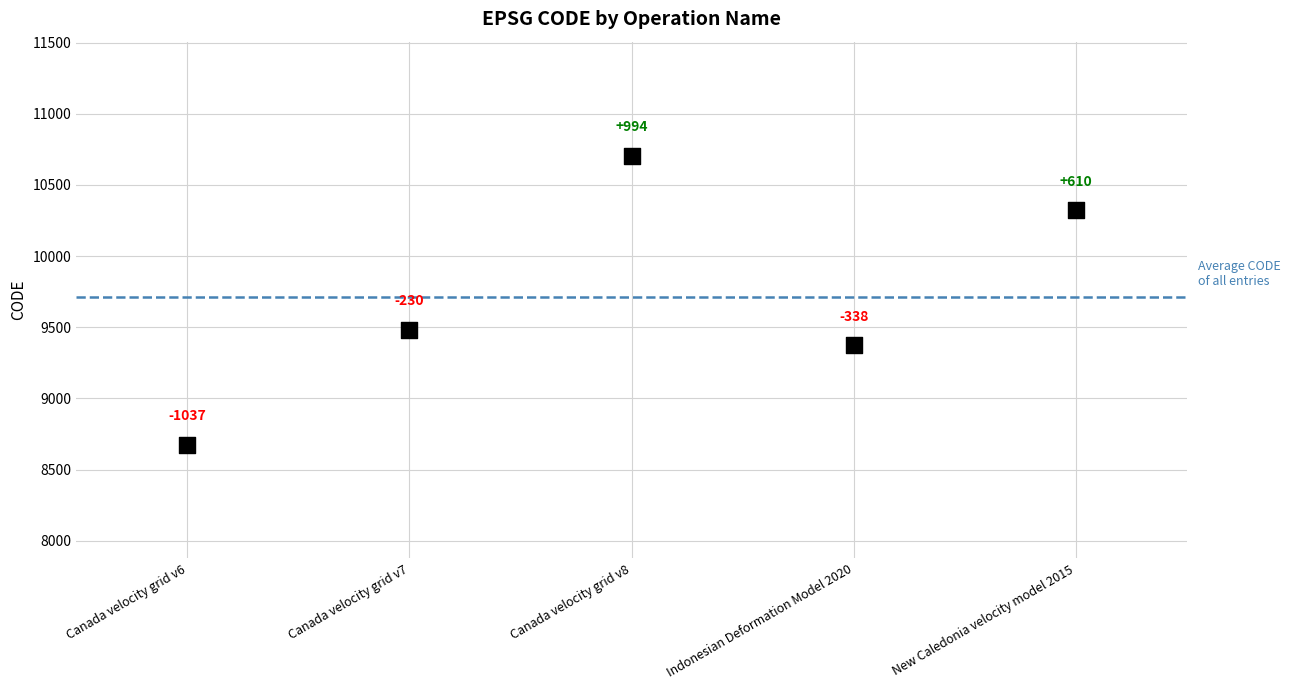

What Y value in the scatter plot is closest to 9691?

9483